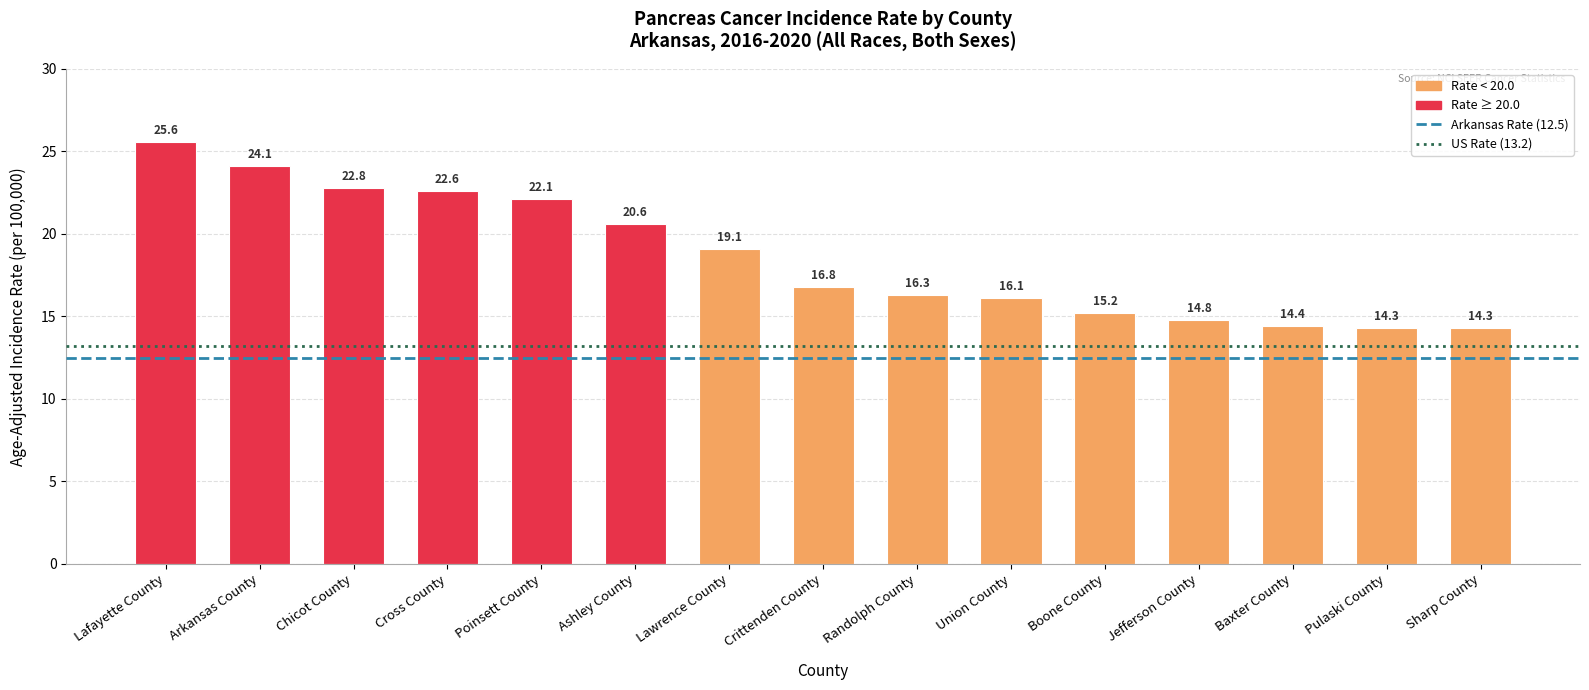

Reading left to right, extract all data points from this chart.

Lafayette County=25.6	Arkansas County=24.1	Chicot County=22.8	Cross County=22.6	Poinsett County=22.1	Ashley County=20.6	Lawrence County=19.1	Crittenden County=16.8	Randolph County=16.3	Union County=16.1	Boone County=15.2	Jefferson County=14.8	Baxter County=14.4	Pulaski County=14.3	Sharp County=14.3